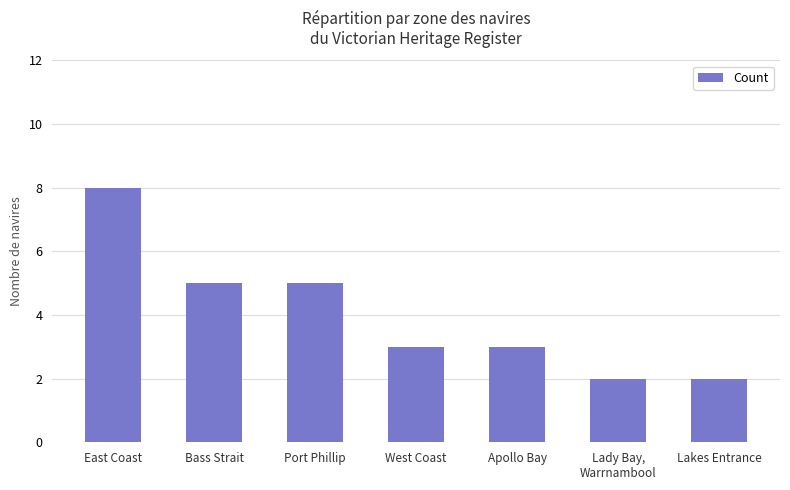

What is the difference between the maximum and minimum values?

6